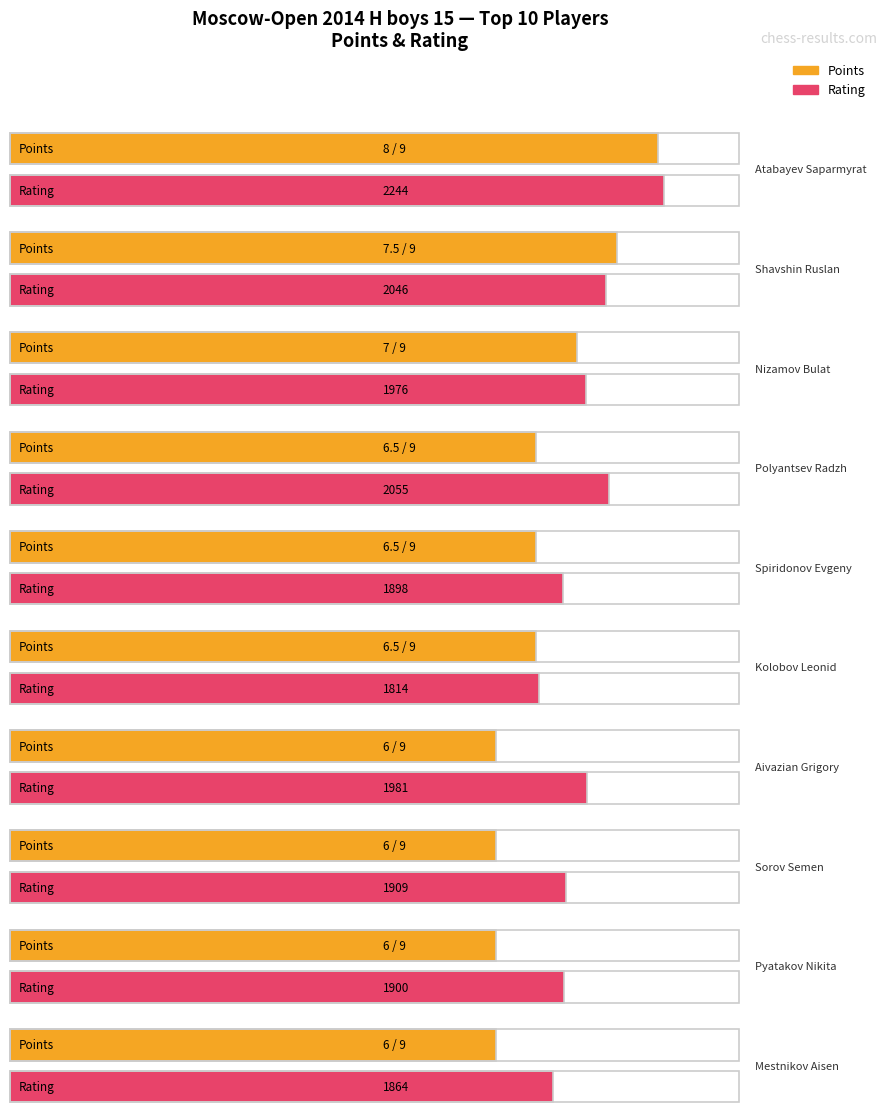

The value of Rating at Kolobov Leonid is 1814.0. True or false?

True